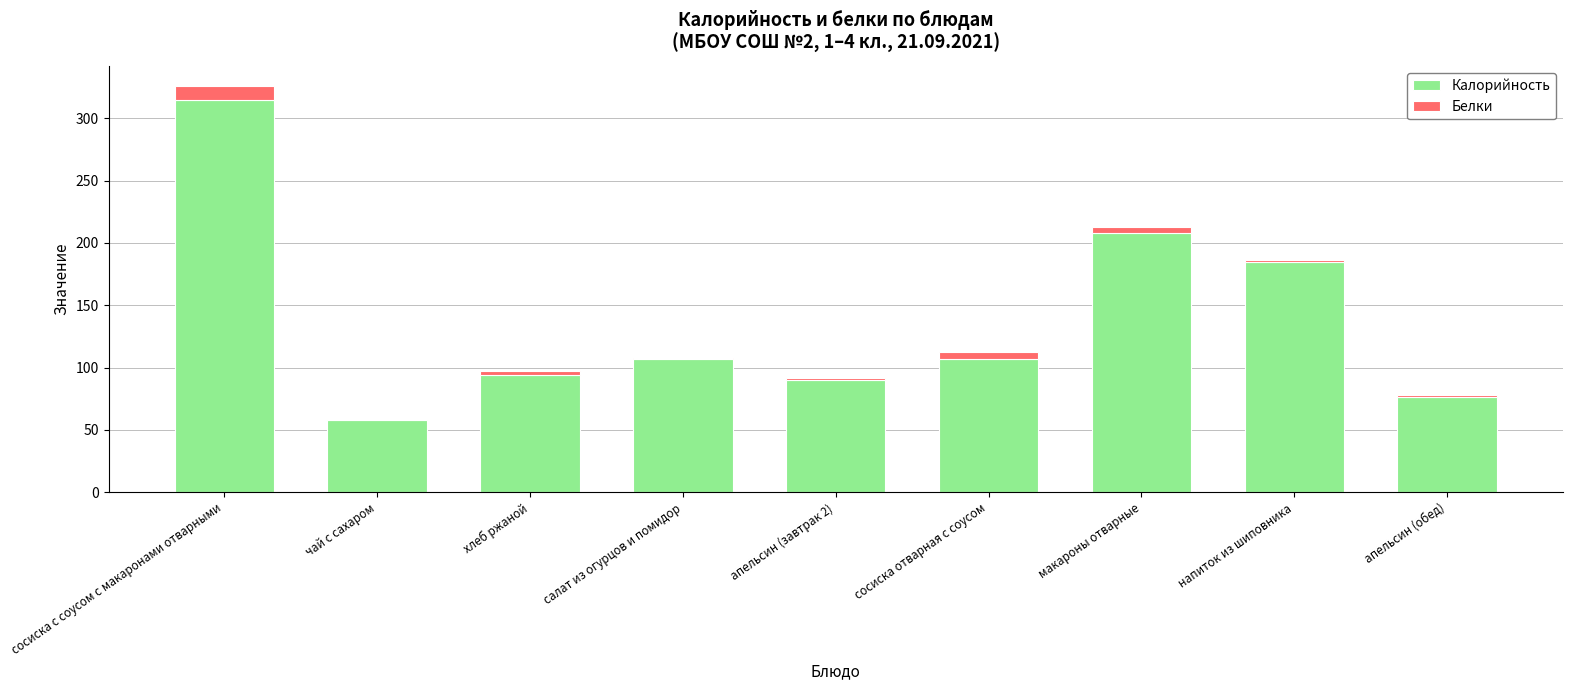

Does the chart contain stacked bars?

Yes